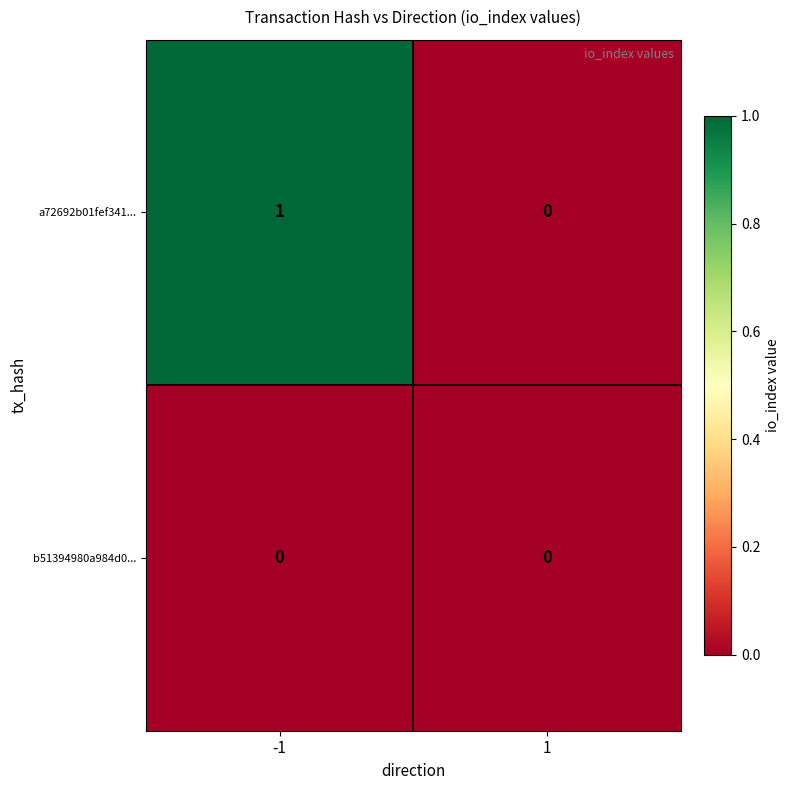

Between -1 and 1, which series saw the biggest shift?

a72692b01fef341...